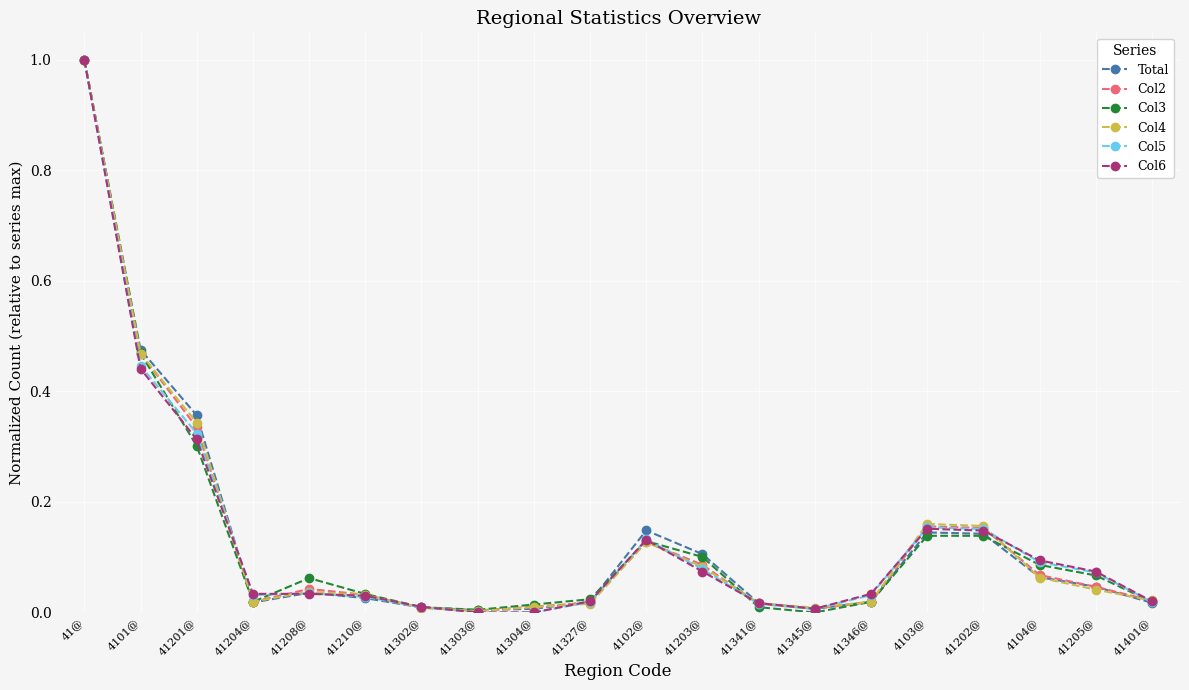

What are all the series names shown in the legend?

Total, Col2, Col3, Col4, Col5, Col6